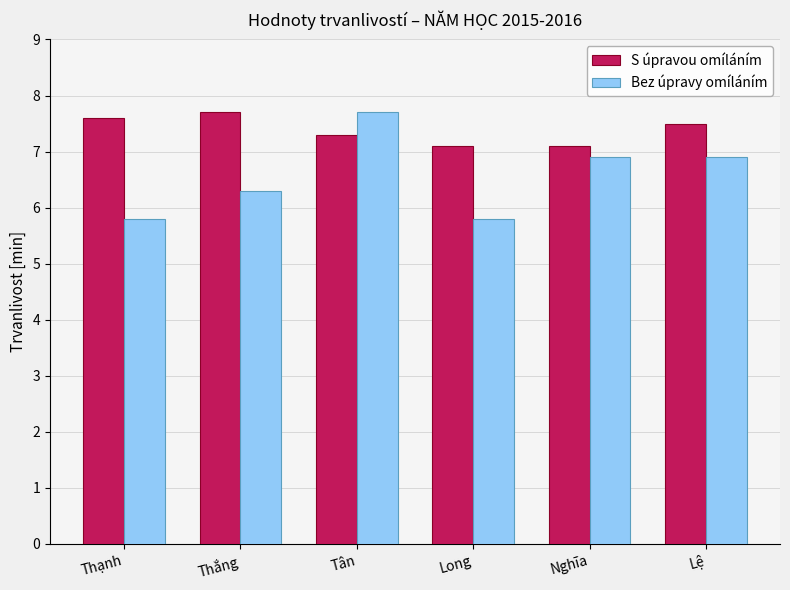

What is the label of the 6th bar from the left?

Lệ